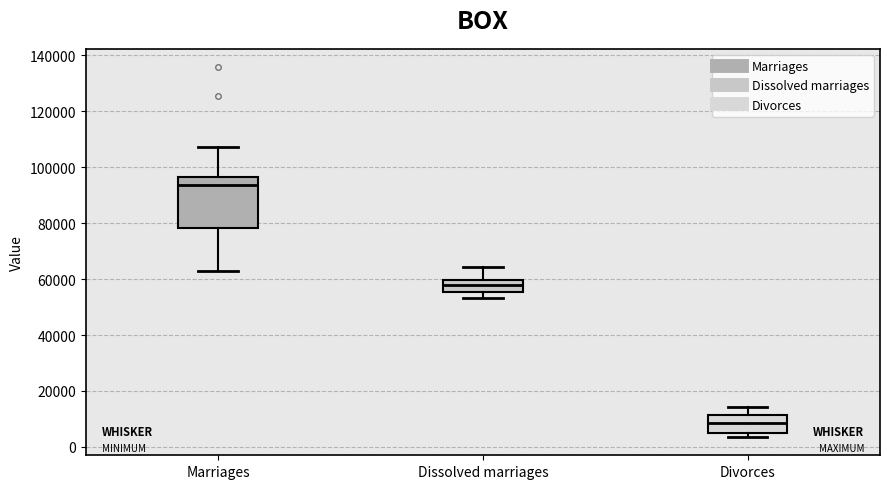

Which box has the lowest median line?

Divorces